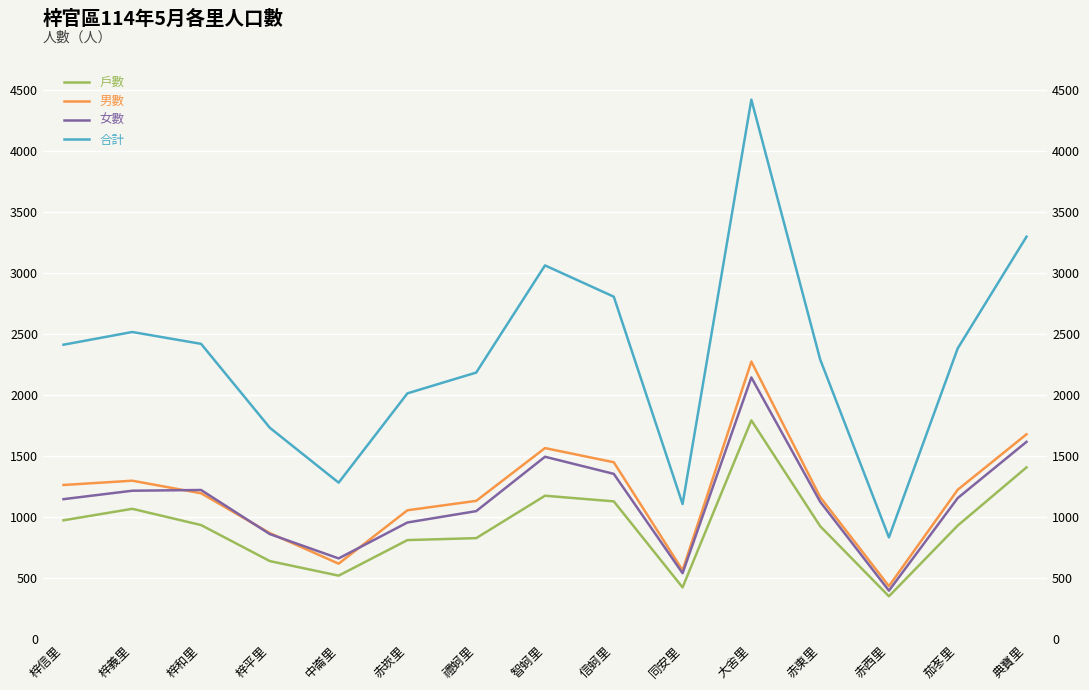

The value of 戶數 at 梓和里 is 502. True or false?

False